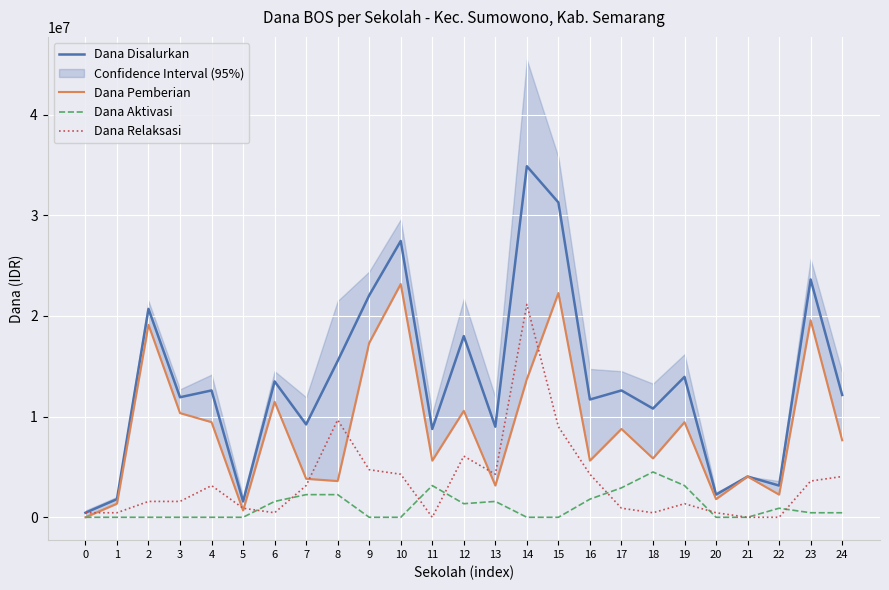

At how many categories does at least one series exceed 8161161?

19